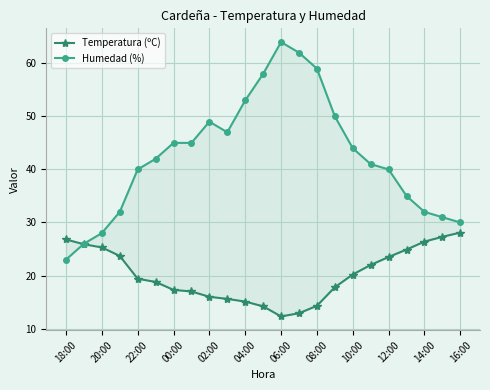

How many series are shown in this chart?

2